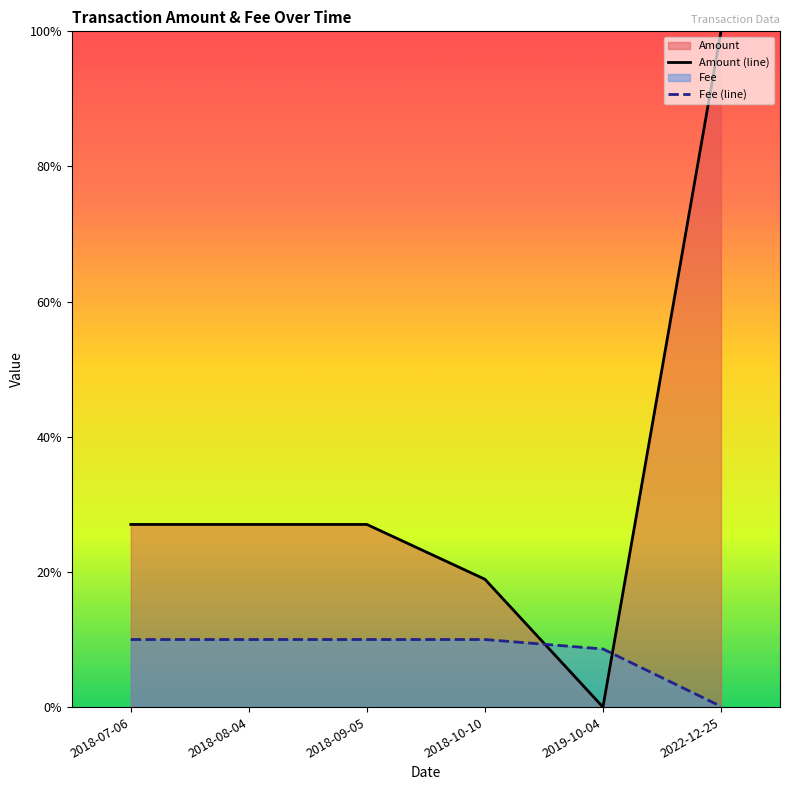

How many lines are shown in the chart?

2